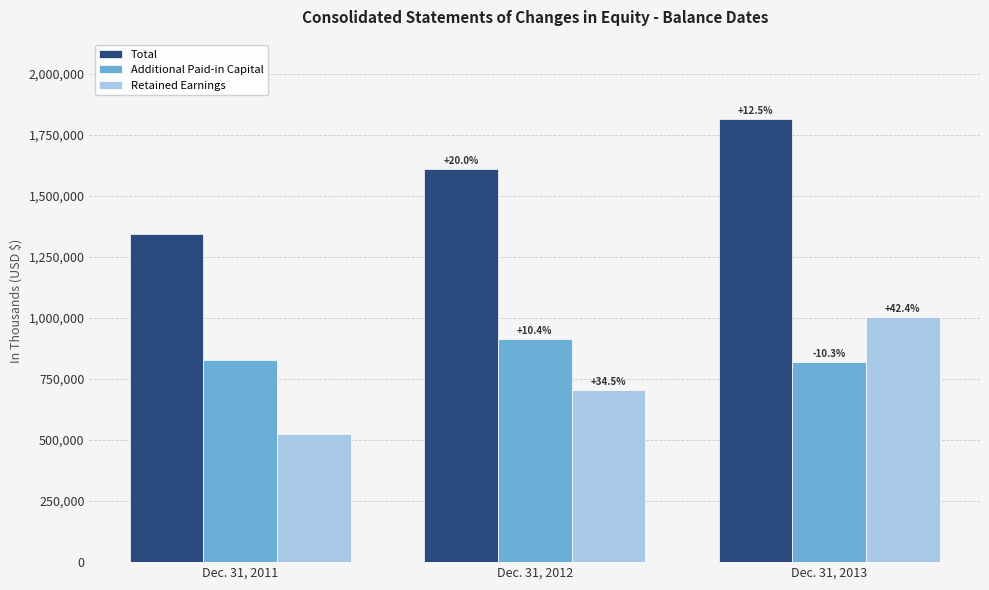

What value does the Retained Earnings series have at Dec. 31, 2013, to the nearest 100?

1003000